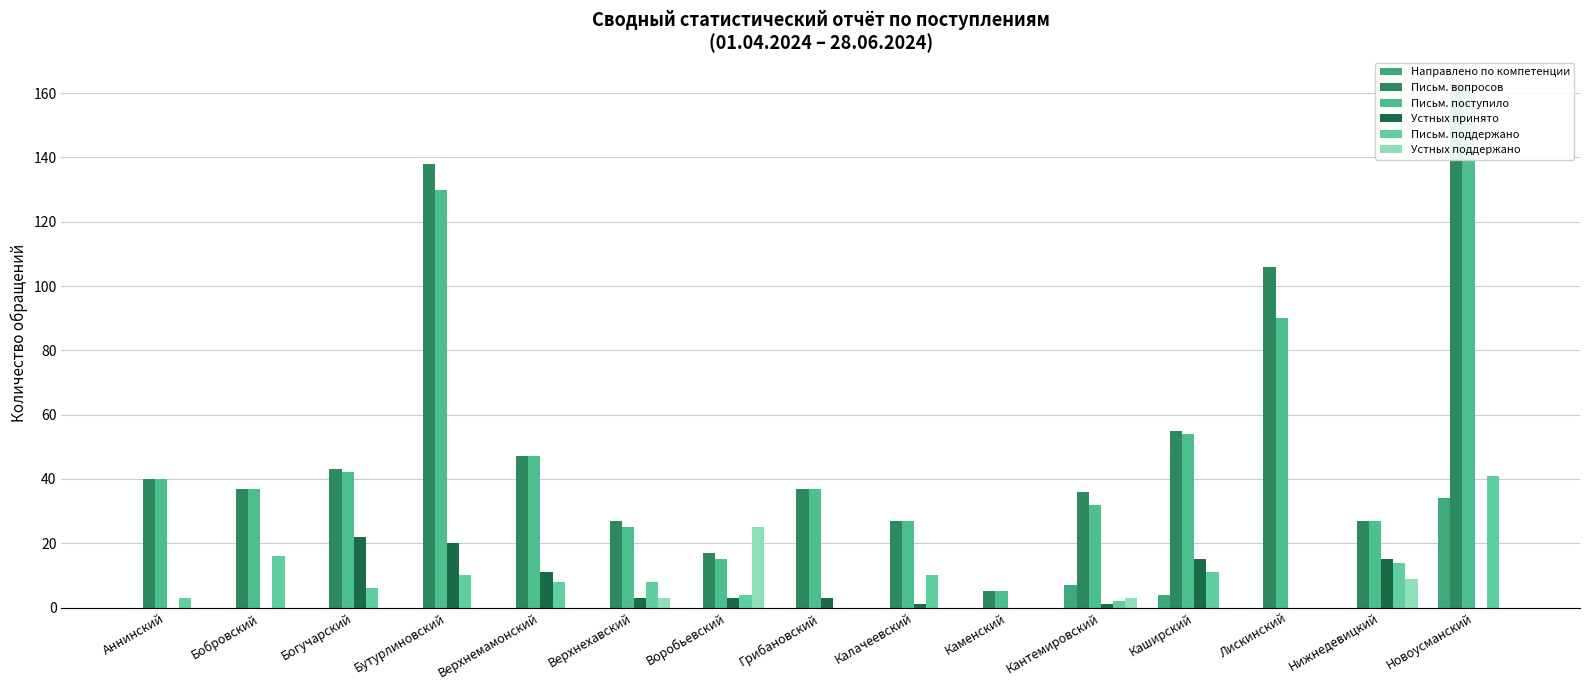

What is the difference between the Письм. поступило values at Бутурлиновский and Верхнемамонский?

83